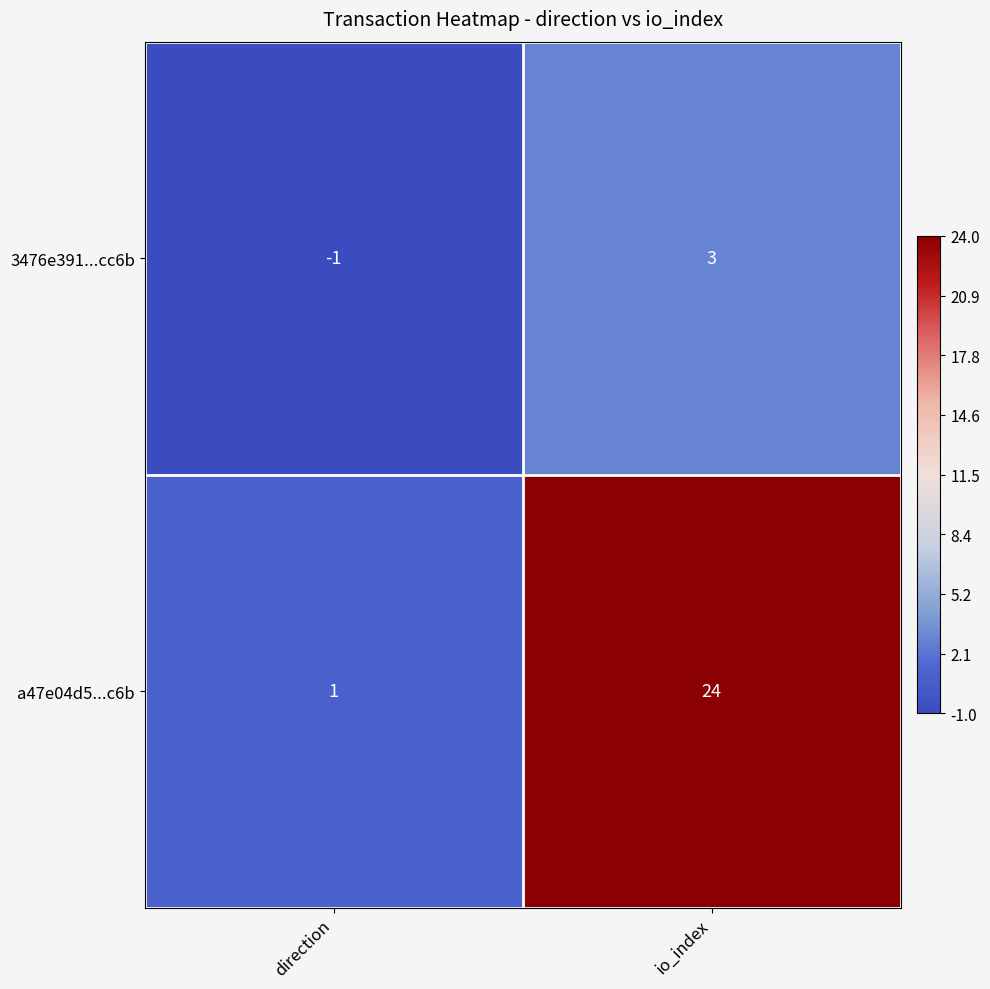

Rank the series by their maximum value, from highest to lowest.

a47e04d5...c6b, 3476e391...cc6b